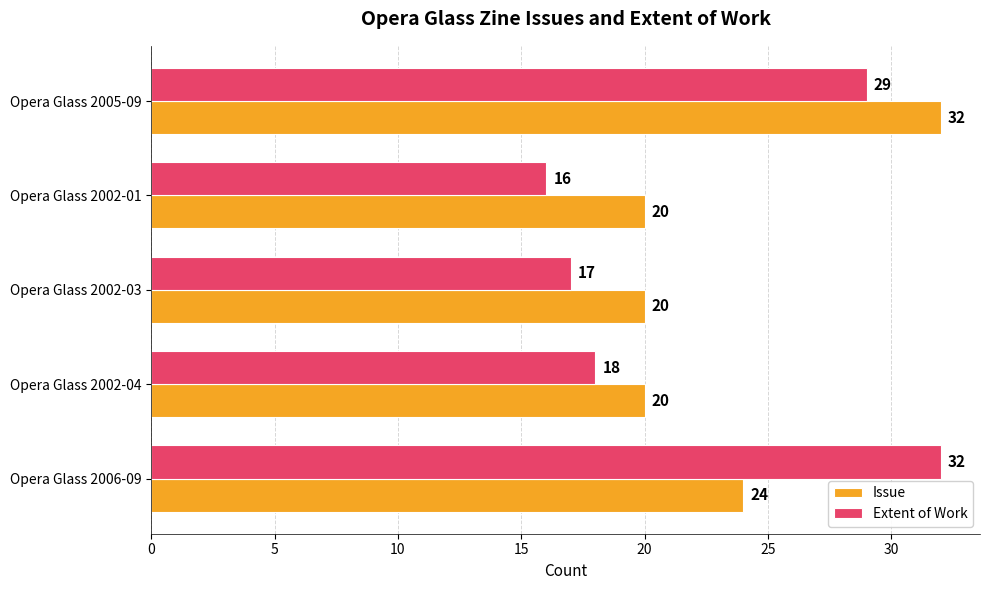

What is the difference between the second highest and minimum values in the Issue series?

4